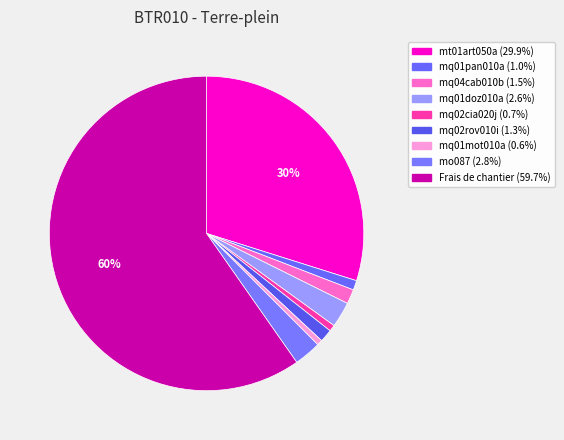

Count the number of slices in the pie.

9